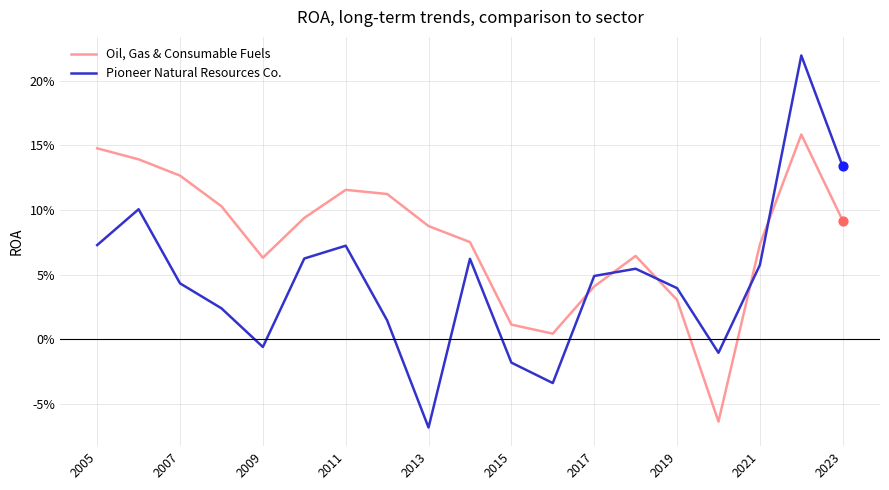

What are all the series names shown in the legend?

Oil, Gas & Consumable Fuels, Pioneer Natural Resources Co.